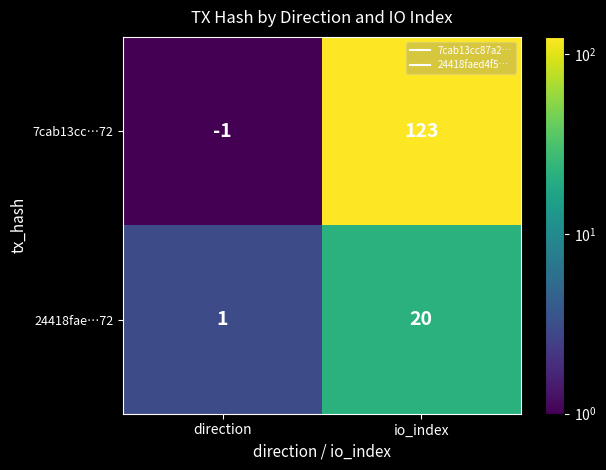

What is the maximum value shown in the chart?

123